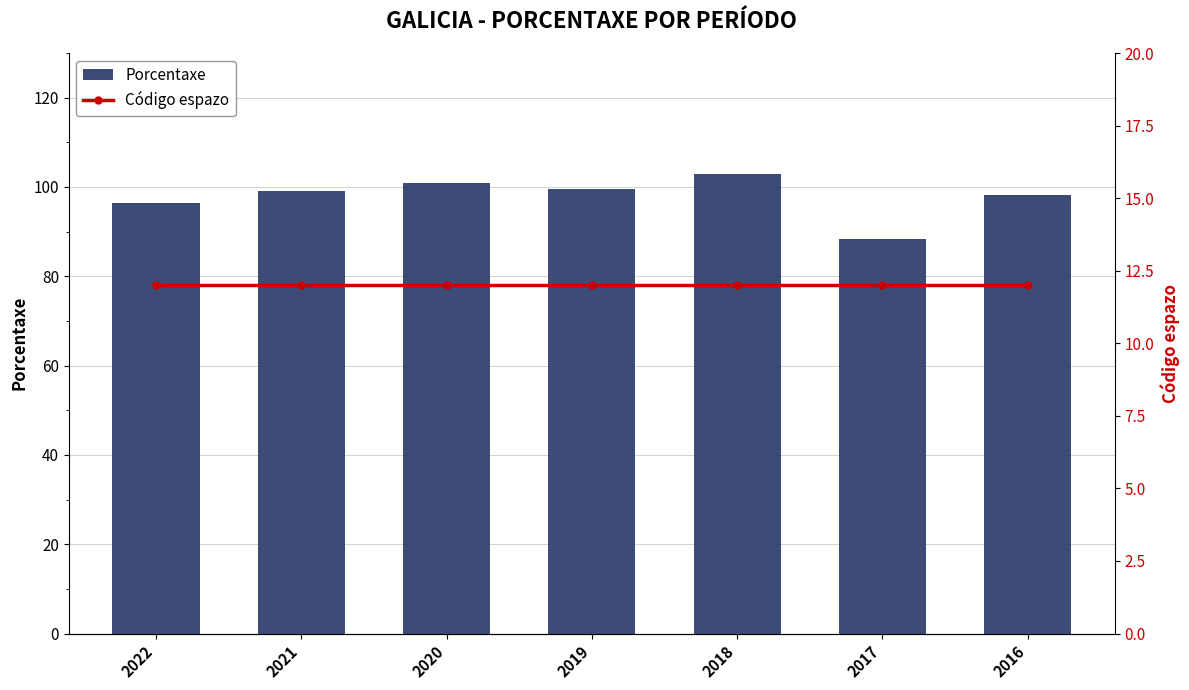

What is the approximate value of Porcentaxe at 2019?

99.5